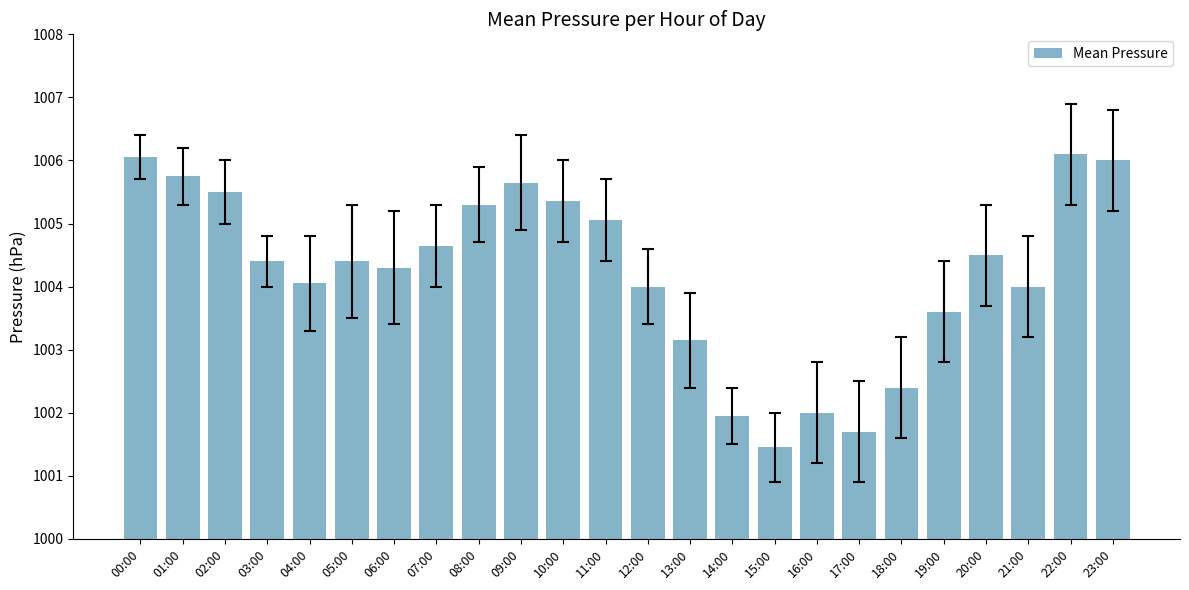

At which label is the value closest to 1003?

13:00